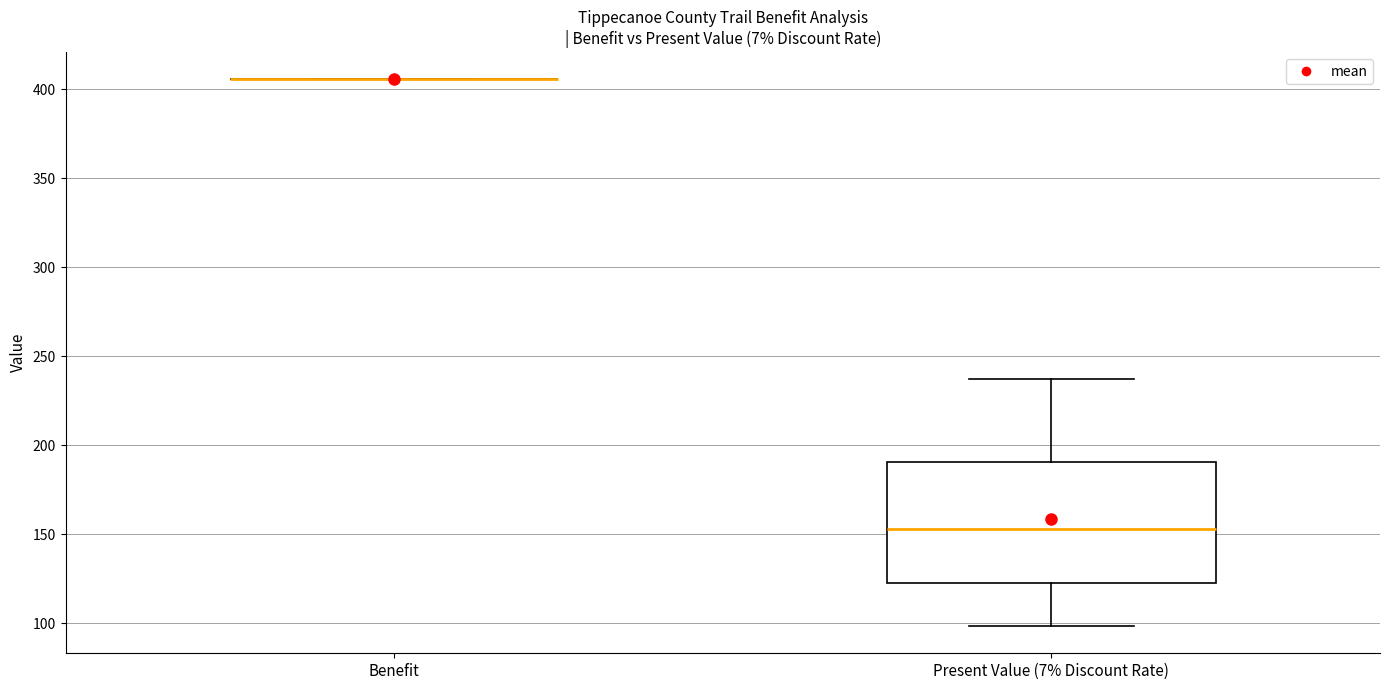

Reading left to right, transcribe this box plot: for each box, give where its median line is, the range the box spans, and where its two whiskers end, as read against the y-axis. The values are not printed on the chart, so give them approximately, as read against the axis.

Benefit: box collapsed to a line at 405, whiskers 405 to 405
Present Value (7% Discount Rate): median 155, box 125 to 190, whiskers 100 to 240